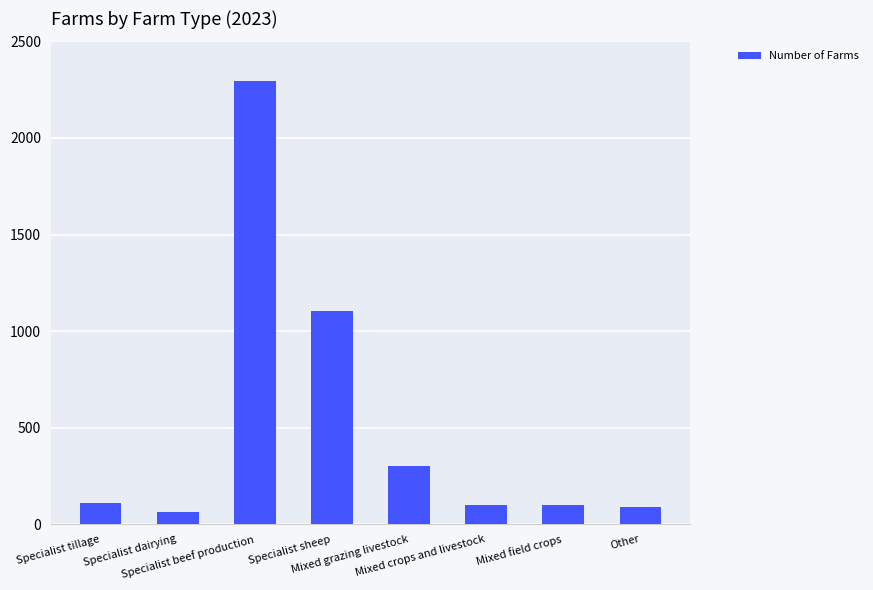

What is the average value?

522